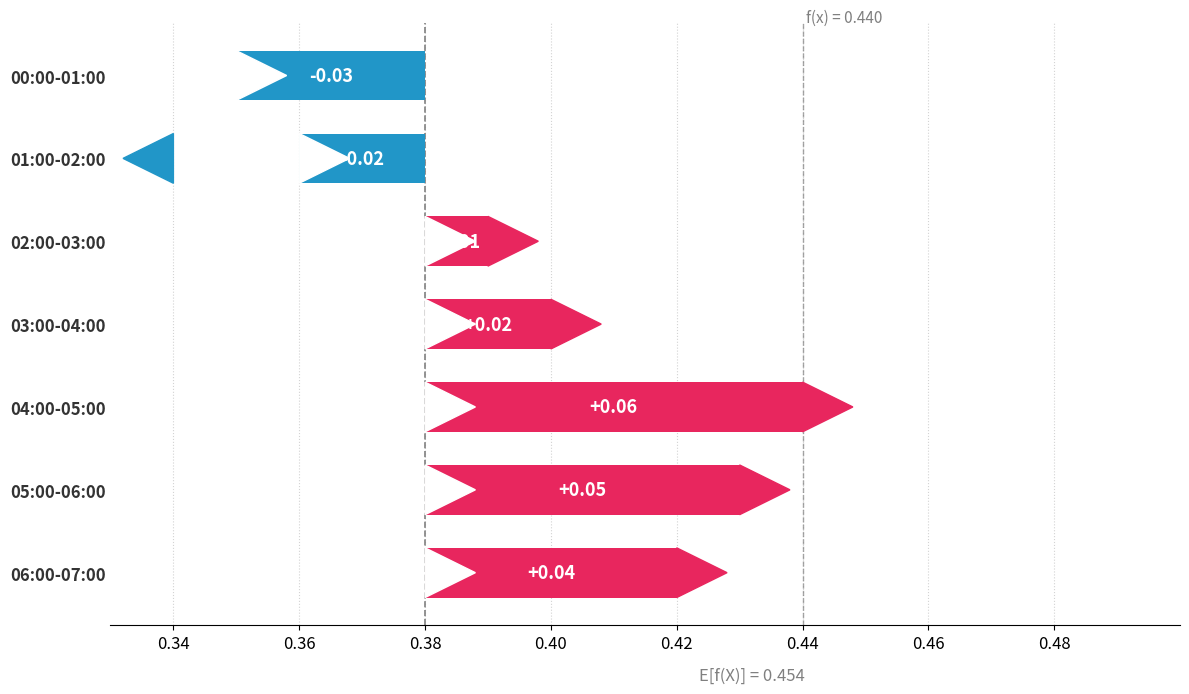

What is the sum of all values?

0.1